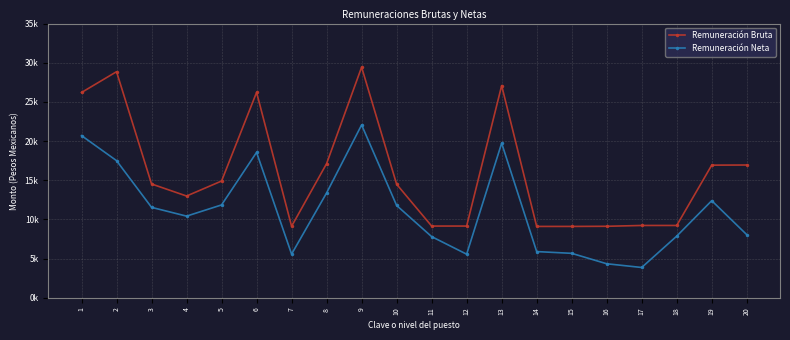

Reading left to right, extract all data points from this chart.

Remuneración Bruta: 1=26203.1	2=28856.6	3=14530.2	4=12992.7	5=14907.4	6=26218.3	7=9130.9	8=17131.4	9=29435.9	10=14495.2	11=9160.9	12=9160.9	13=27086.3	14=9113.4	15=9113.4	16=9130.9	17=9235.9	18=9235.9	19=16932.7	20=16949.5
Remuneración Neta: 1=20702.0	2=17507.2	3=11547.1	4=10426.4	5=11857.0	6=18563.8	7=5581.8	8=13389.4	9=22064.7	10=11788.1	11=7812.1	12=5570.5	13=19736.5	14=5904.0	15=5679.9	16=4349.6	17=3874.5	18=7875.2	19=12399.0	20=8062.4